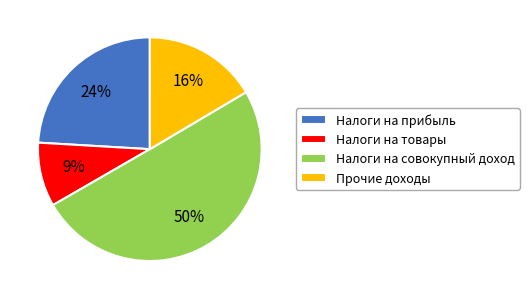

What percentage is the Налоги на товары slice, to the nearest percent?

9%